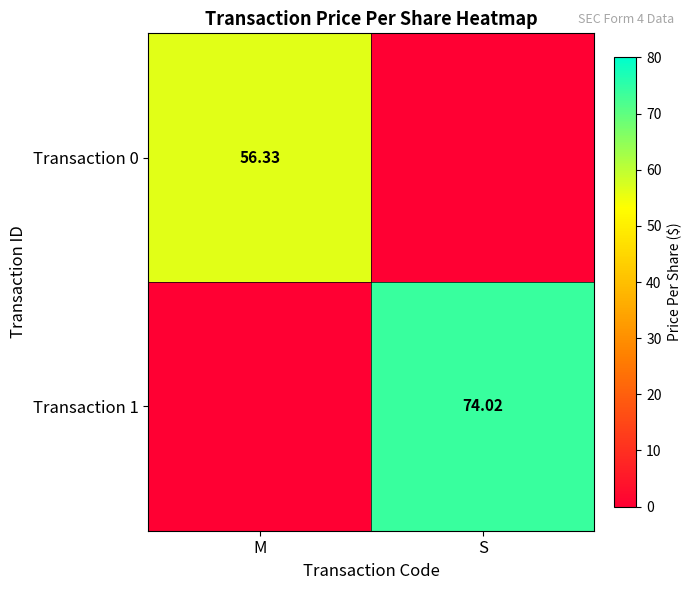

True or false: Transaction 1 has a value of 0.0 at M.

True